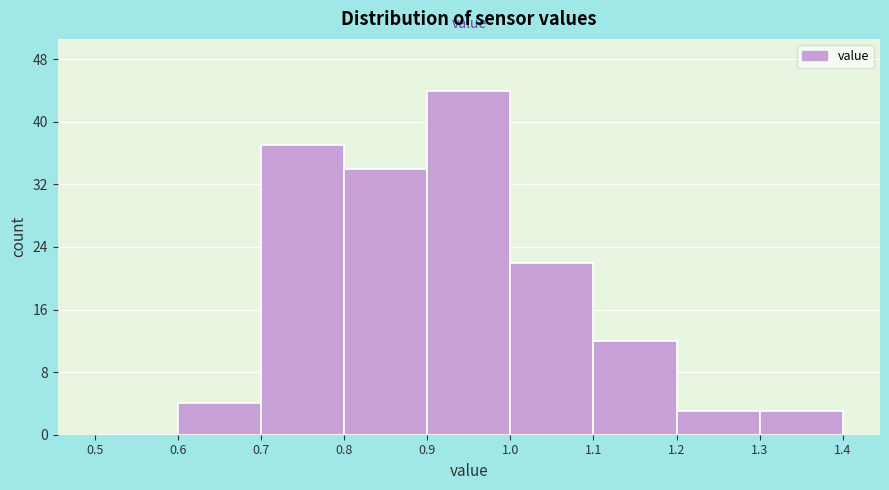

Which range on the x-axis has the tallest bar?

0.9 to 1.0